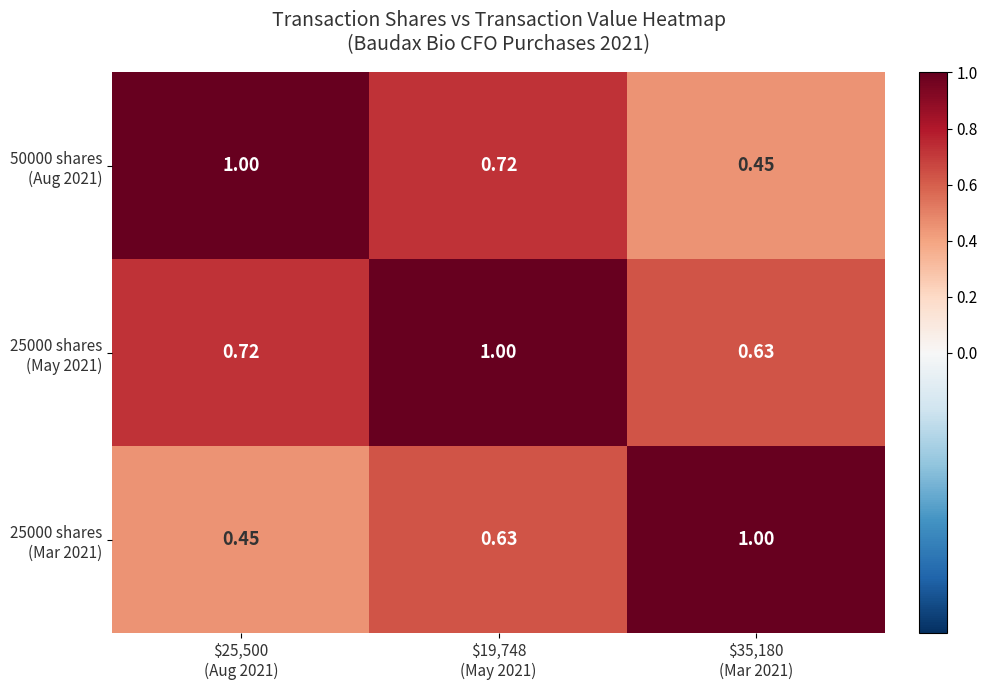

Count the number of categories in the chart.

3